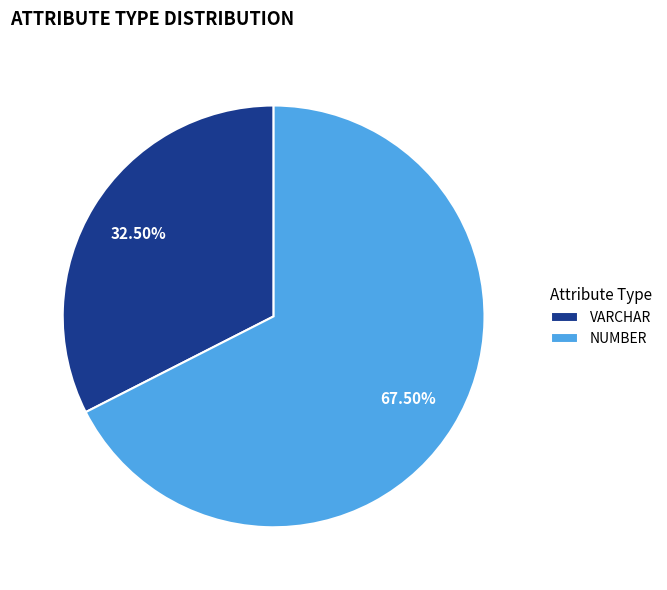

What is the majority slice?

NUMBER